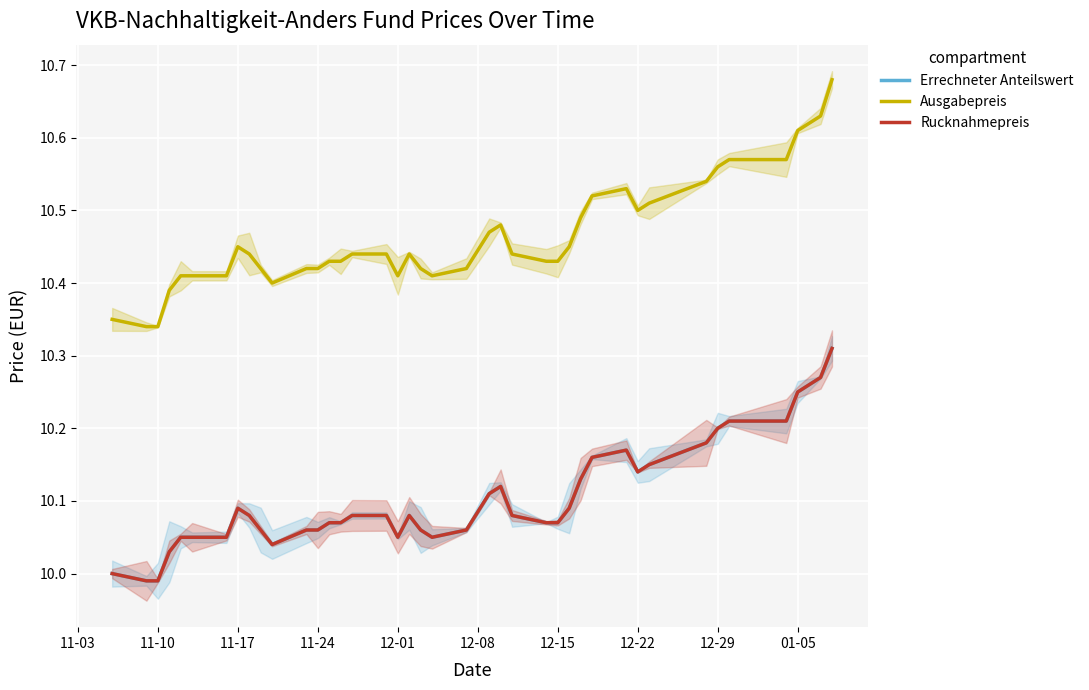

What is the value of the Rucknahmepreis point at the 21st from the left?

10.1